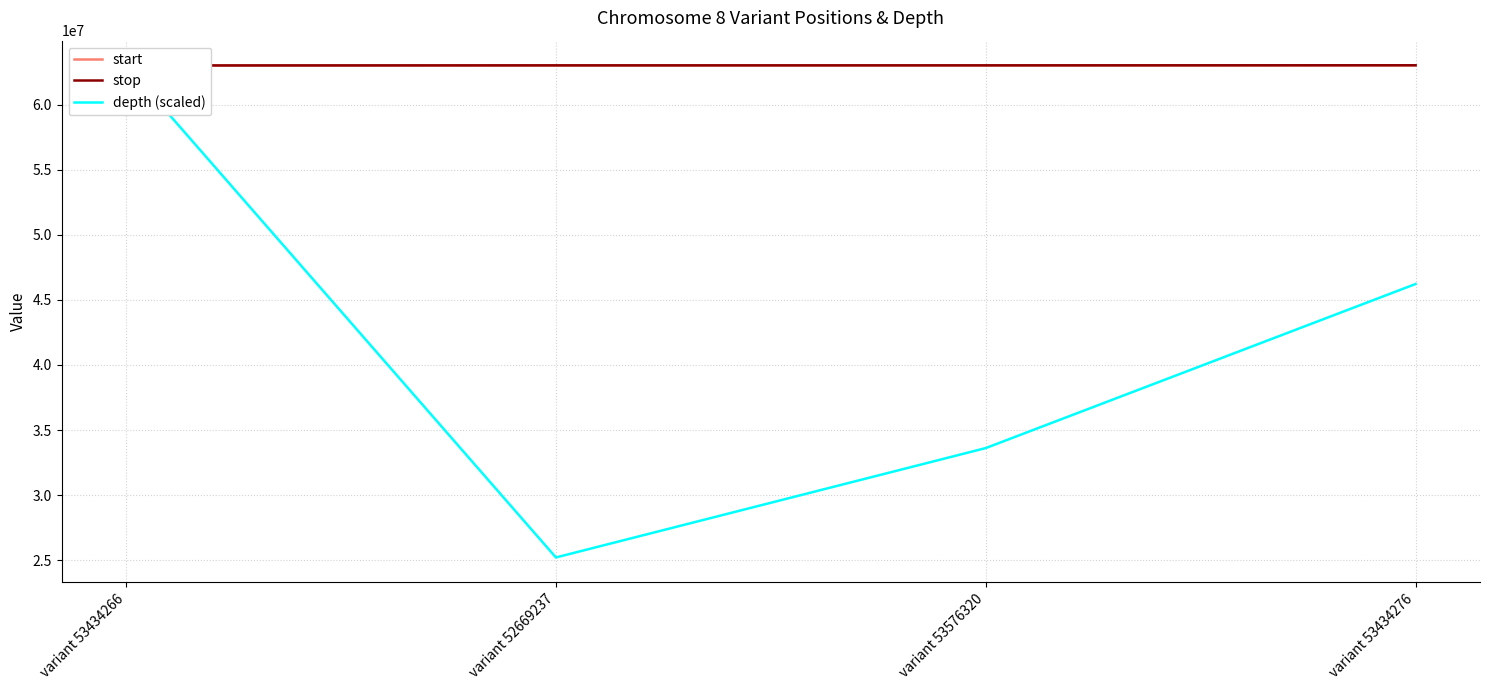

Which series has the largest total across all categories?

stop